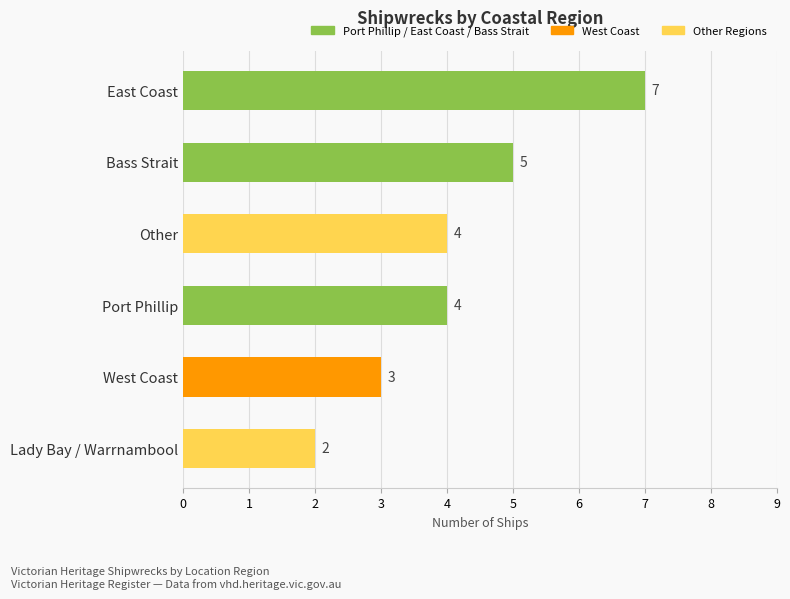

Approximately how many times larger is the value at East Coast compared to Lady Bay / Warrnambool?

3.5